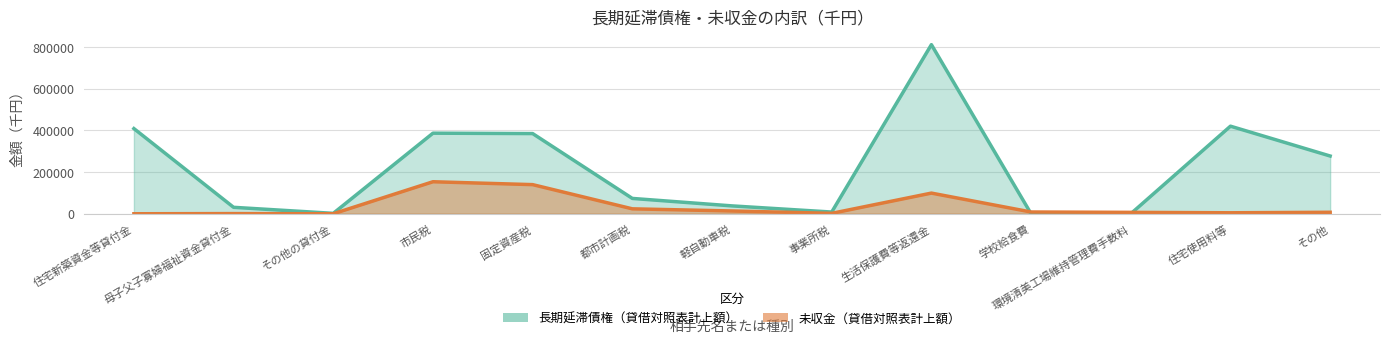

Which series changed the most between 生活保護費等返還金 and 学校給食費?

長期延滞債権（貸借対照表計上額）